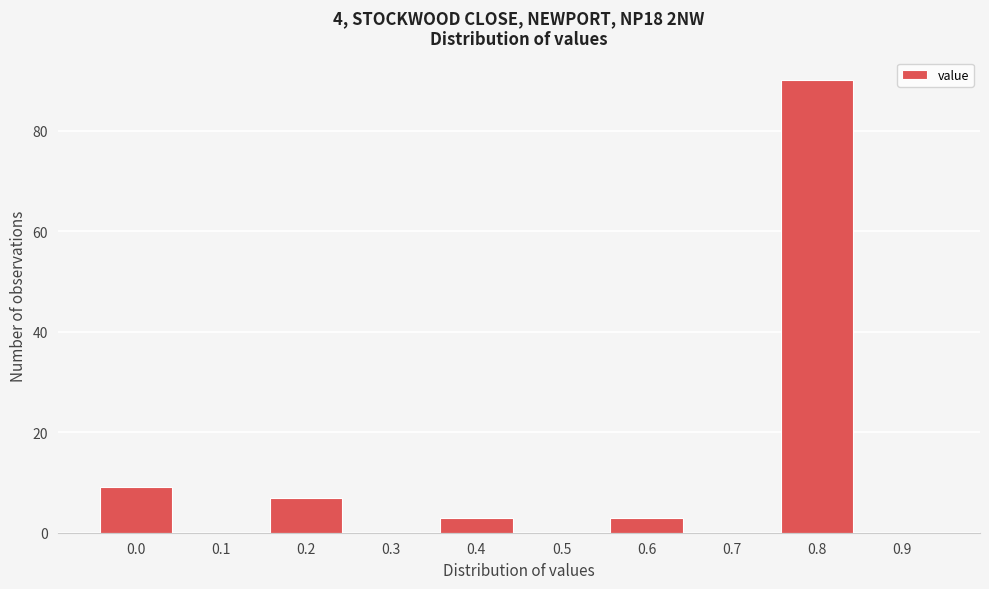

Reading left to right, extract all data points from this chart.

0.0=9	0.1=0	0.2=7	0.3=0	0.4=3	0.5=0	0.6=3	0.7=0	0.8=90	0.9=0